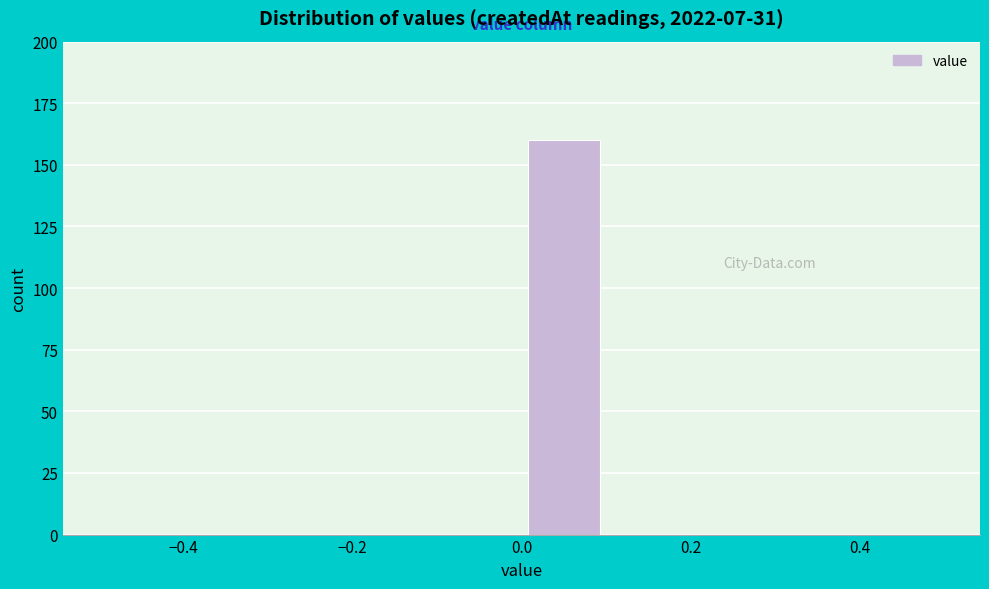

How tall is the bar that spans 0.0 to 0.1 on the x-axis? The values are not printed on the chart, so give them approximately, as read against the axis.

160